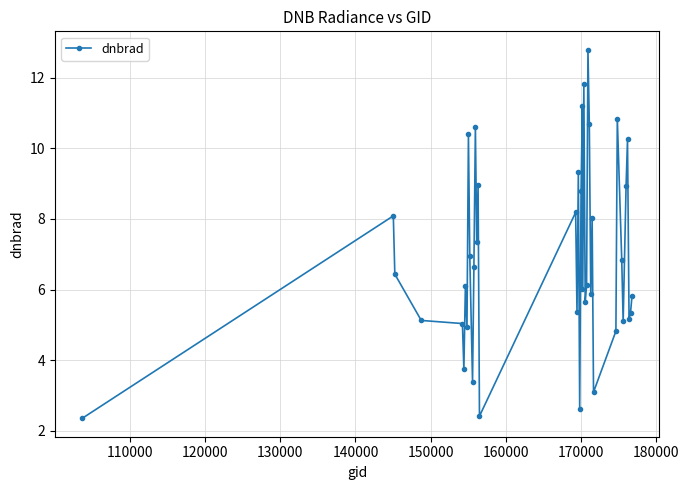

What is the maximum value shown in the chart?

12.8